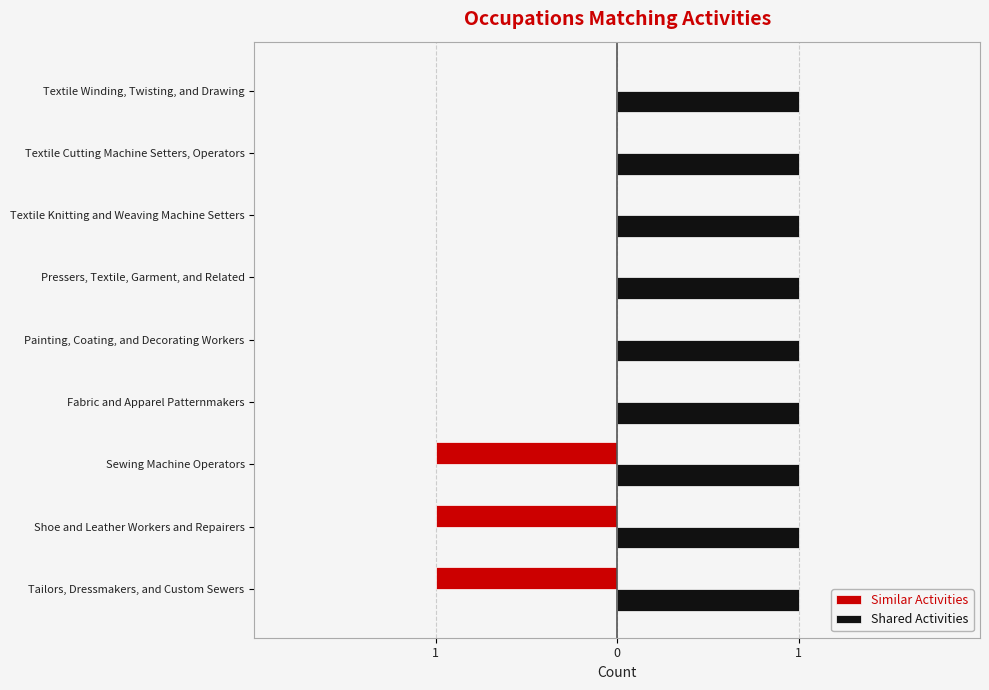

What are all the series names shown in the legend?

Similar Activities, Shared Activities